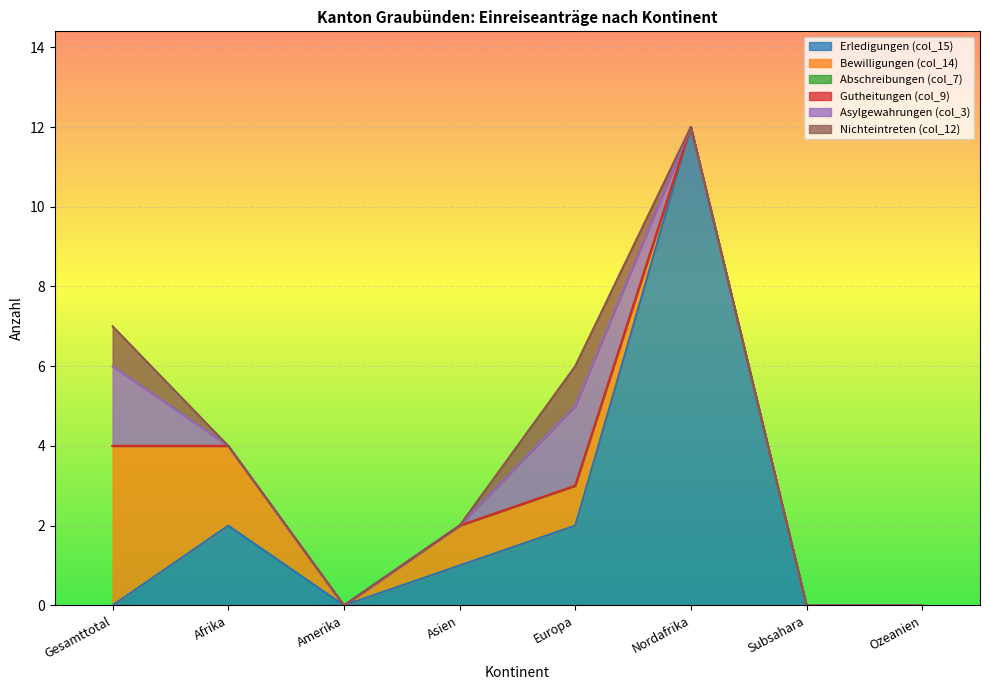

At which category does the chart reach its minimum across all series?

Gesamttotal